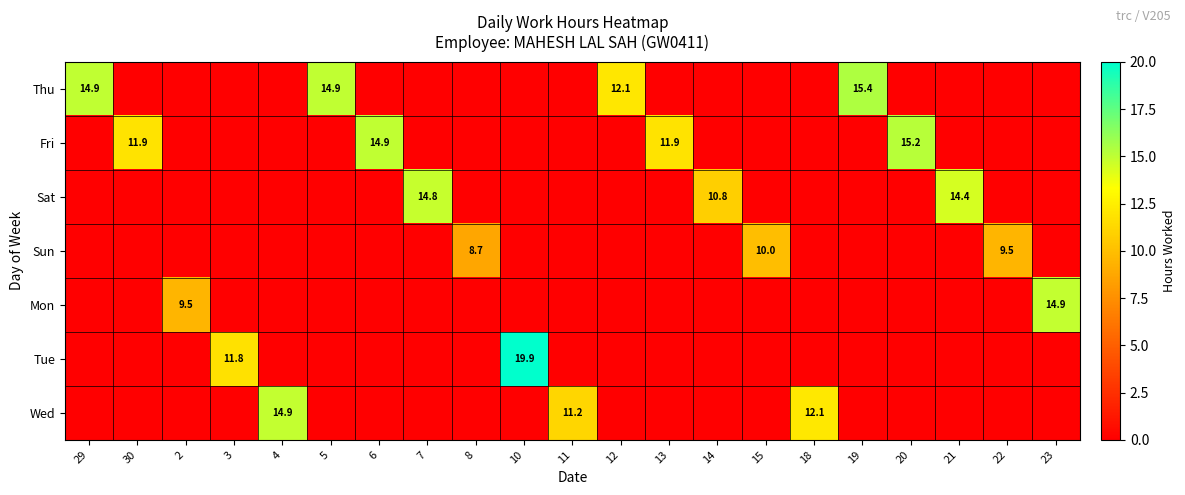

The Thu series shows 15.4 at 19. True or false?

True